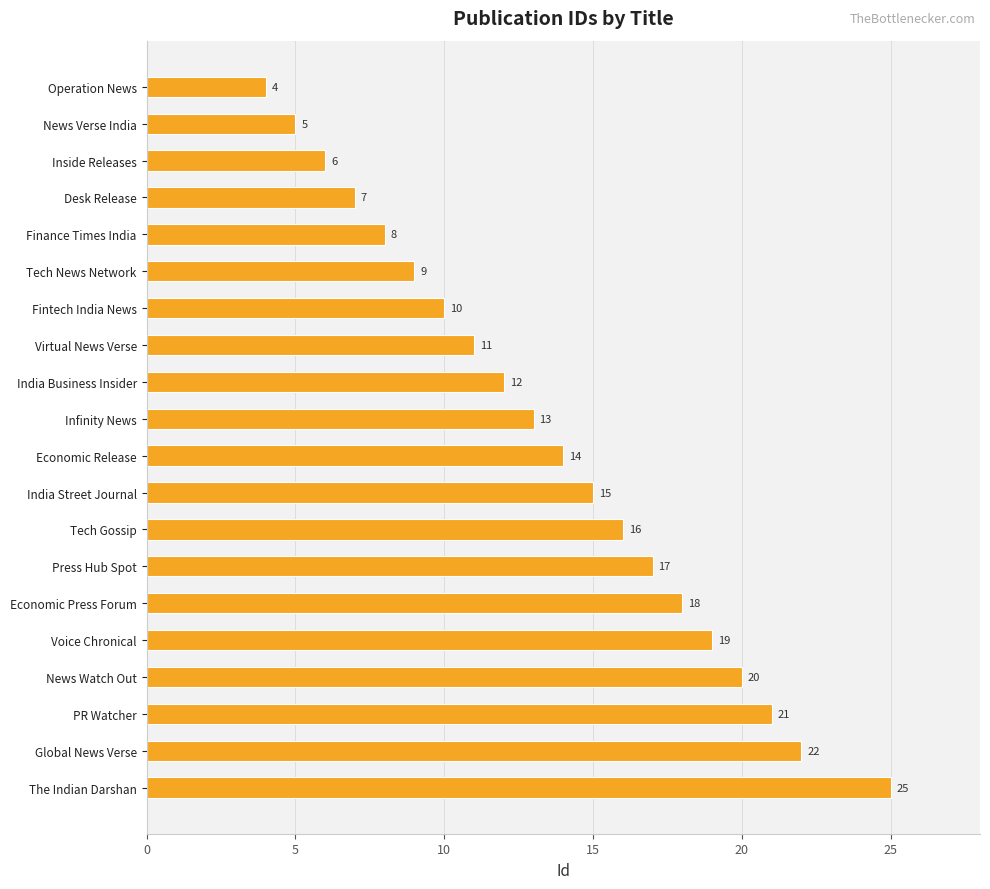

What is the difference between the maximum and minimum values?

21